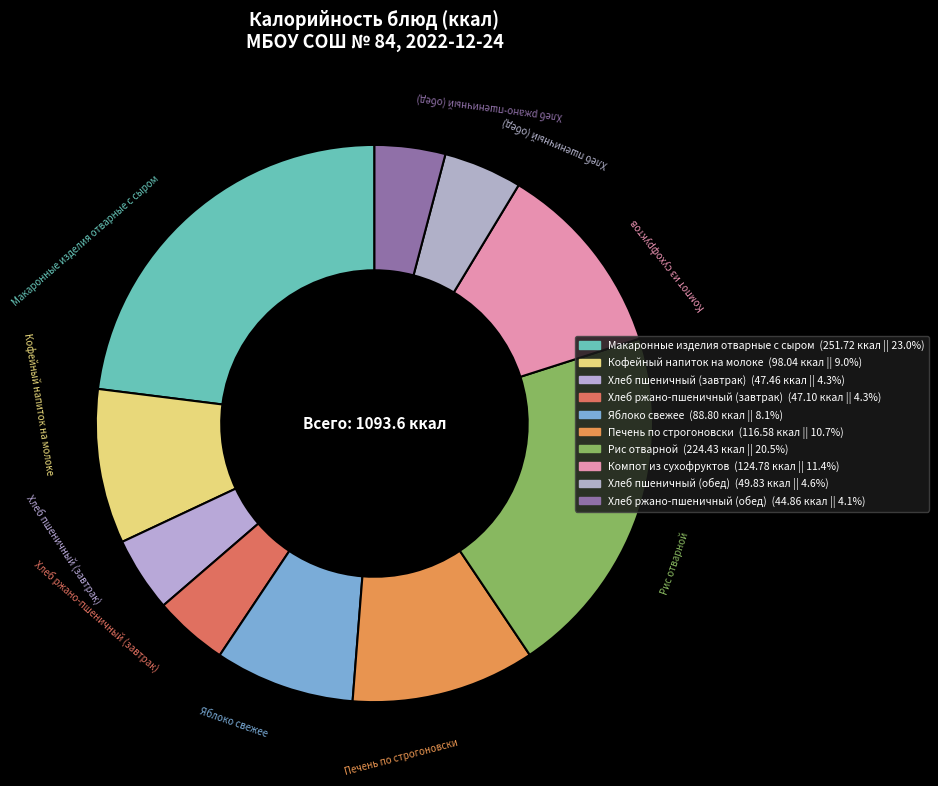

Does any single category account for the majority?

No